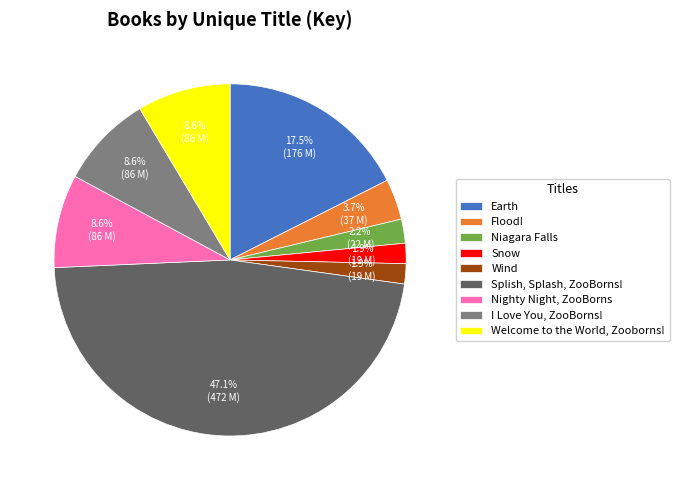

Which slice is the largest?

Splish, Splash, ZooBorns!